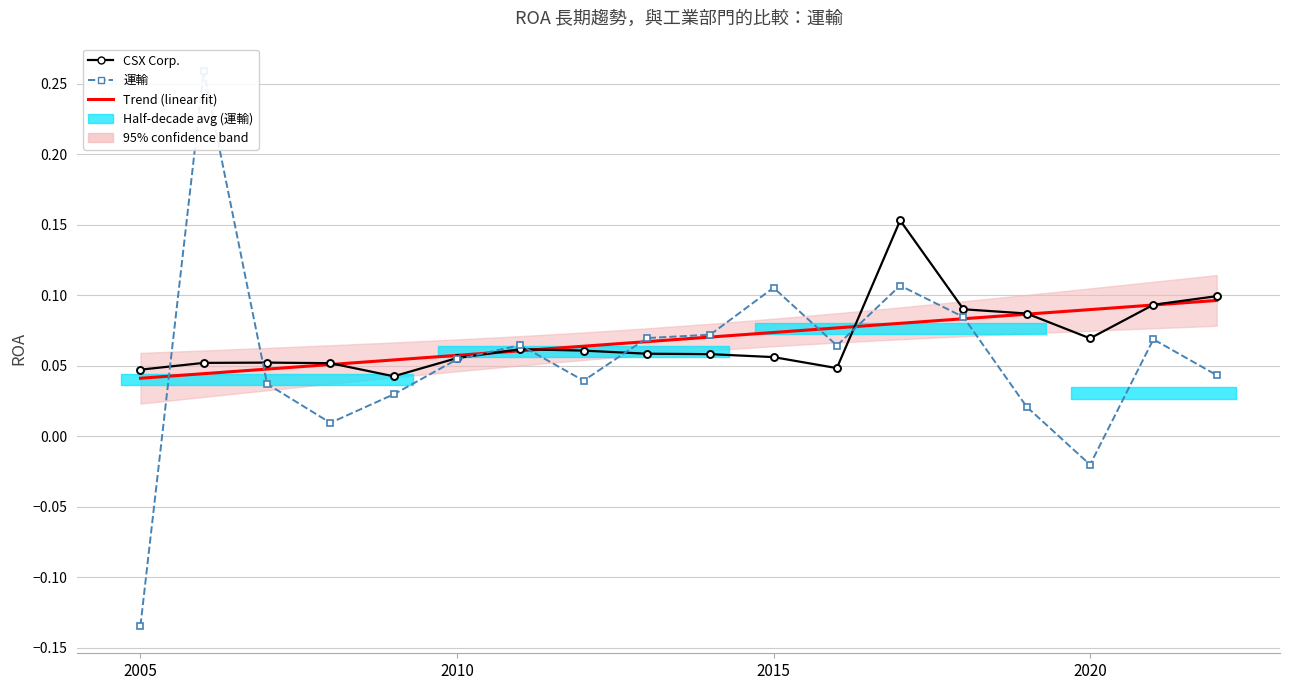

What is the smallest value displayed?

-0.1